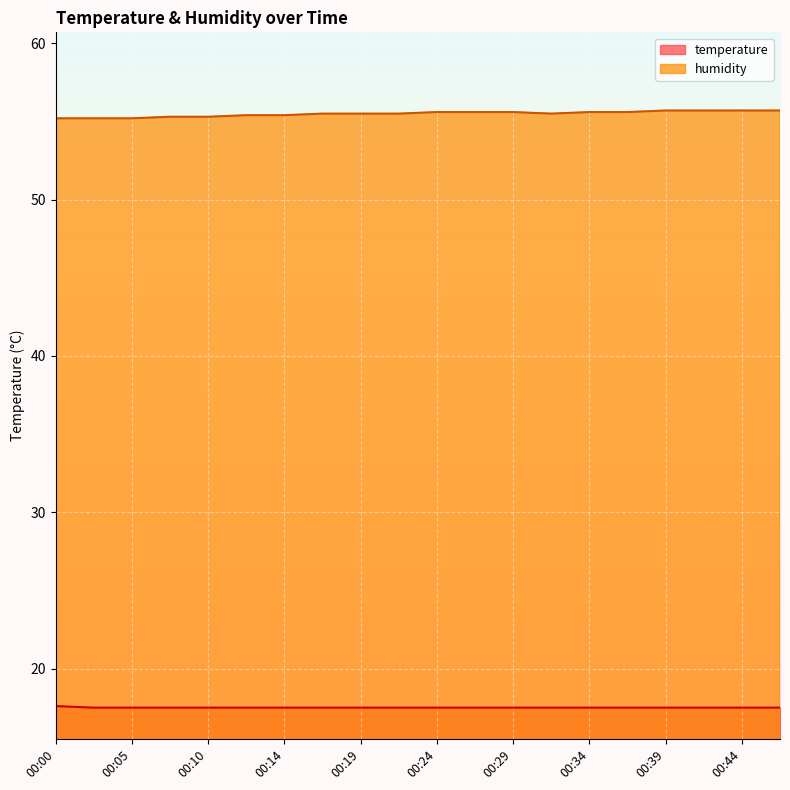

True or false: humidity and temperature cross at least once.

False